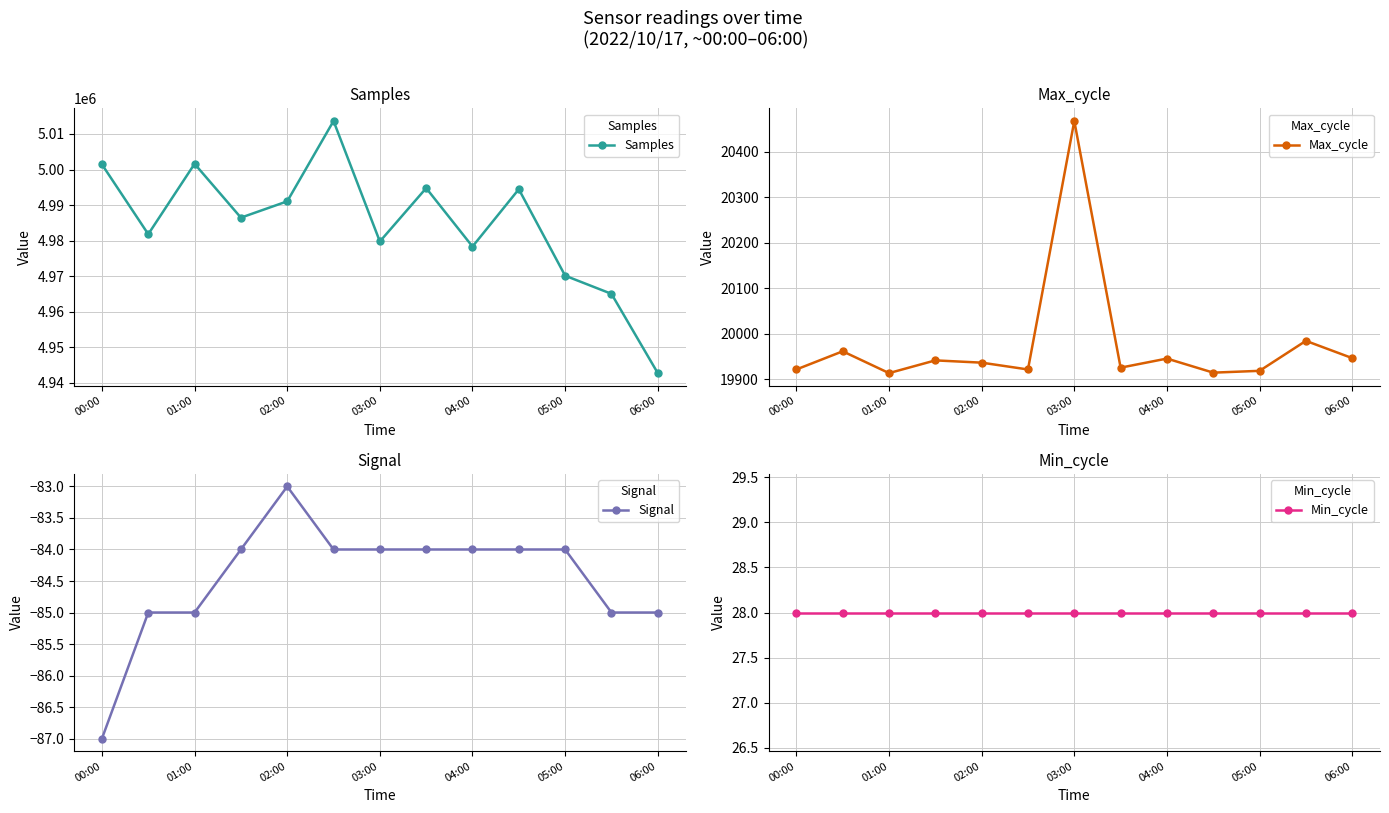

What are all the series names shown in the legend?

Samples, Max_cycle, Signal, Min_cycle